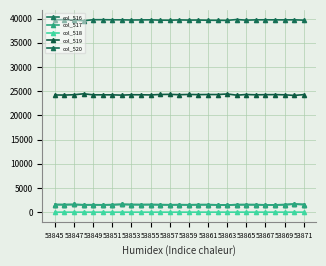

Where is col_520 nearest to the value 39681?

53867